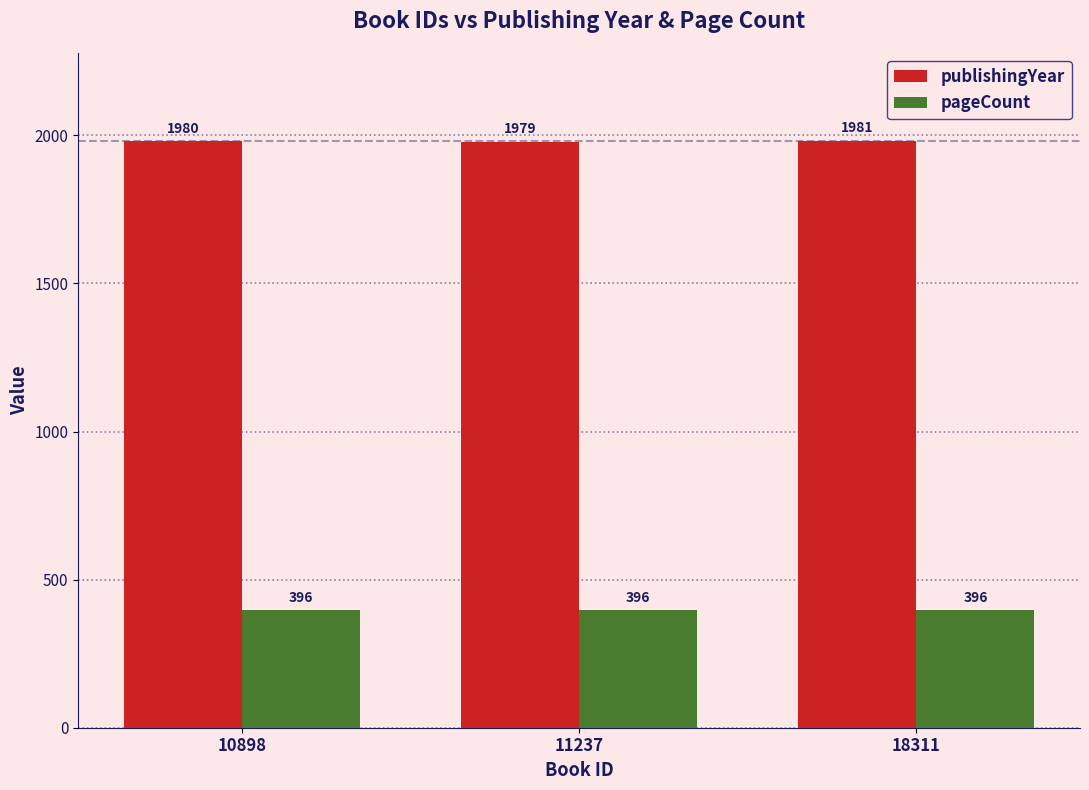

Are the bars grouped side by side (vs. stacked)?

Yes